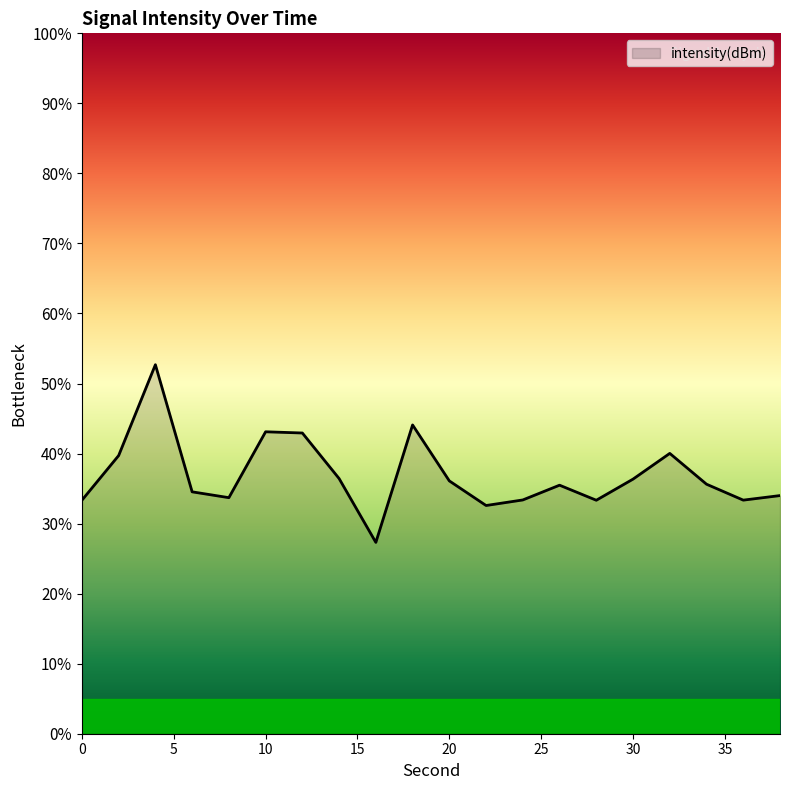

What is the greatest value displayed?

52.7